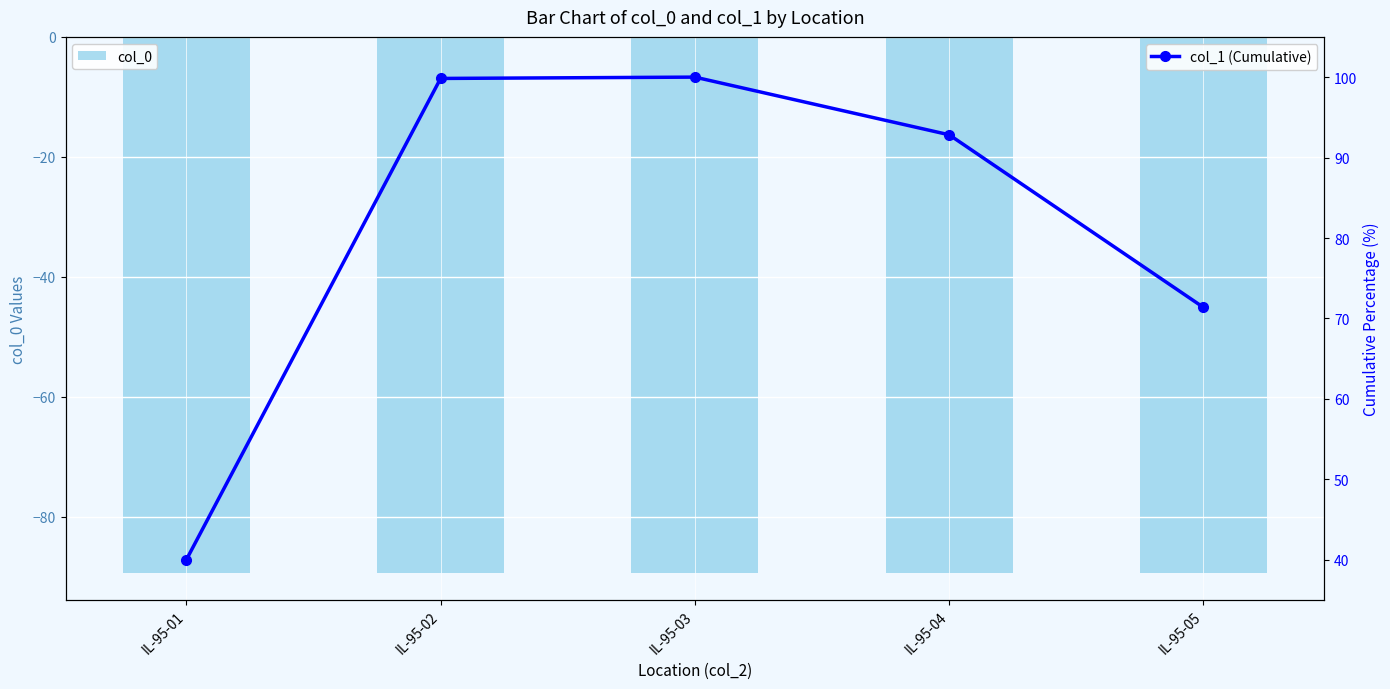

Which category has the highest value across all series?

IL-95-03